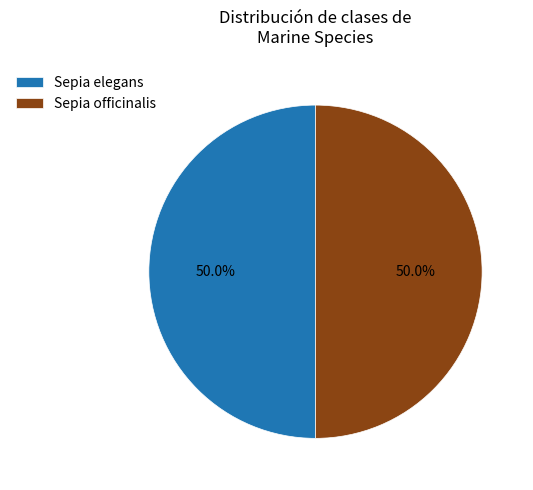

To the nearest percent, what percentage of the pie is Sepia officinalis?

50%